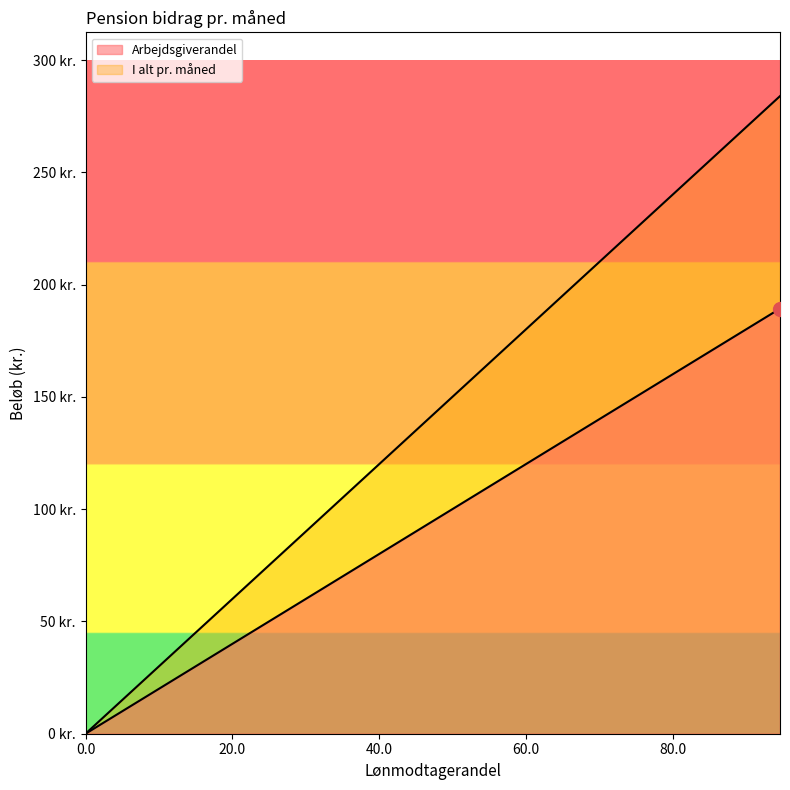

Does the chart have visible grid lines?

No